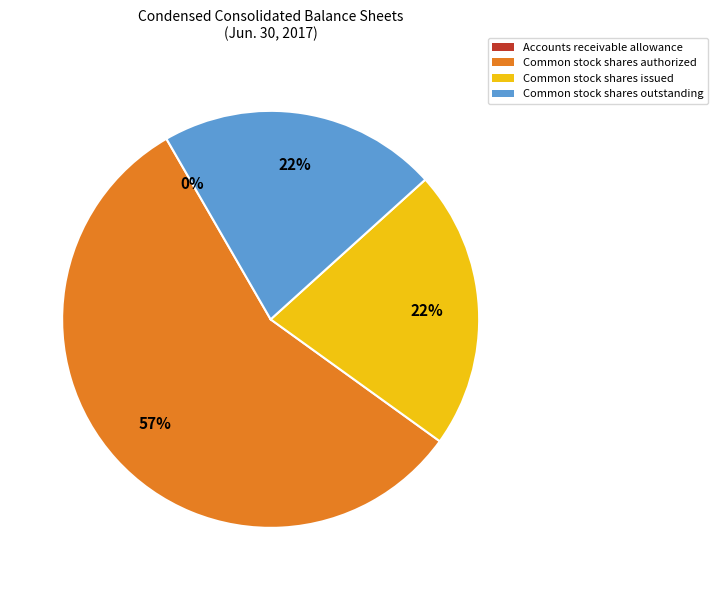

The Common stock shares authorized slice represents 57% of the pie. True or false?

True